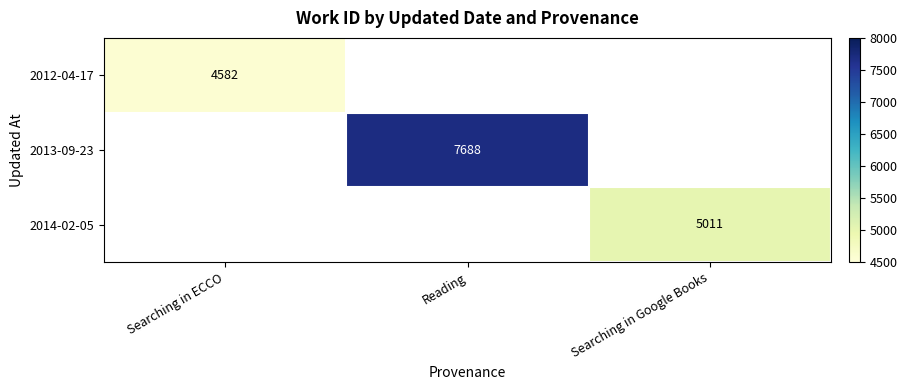

True or false: 2012-04-17 has a value of 6532.3 at Searching in ECCO.

False